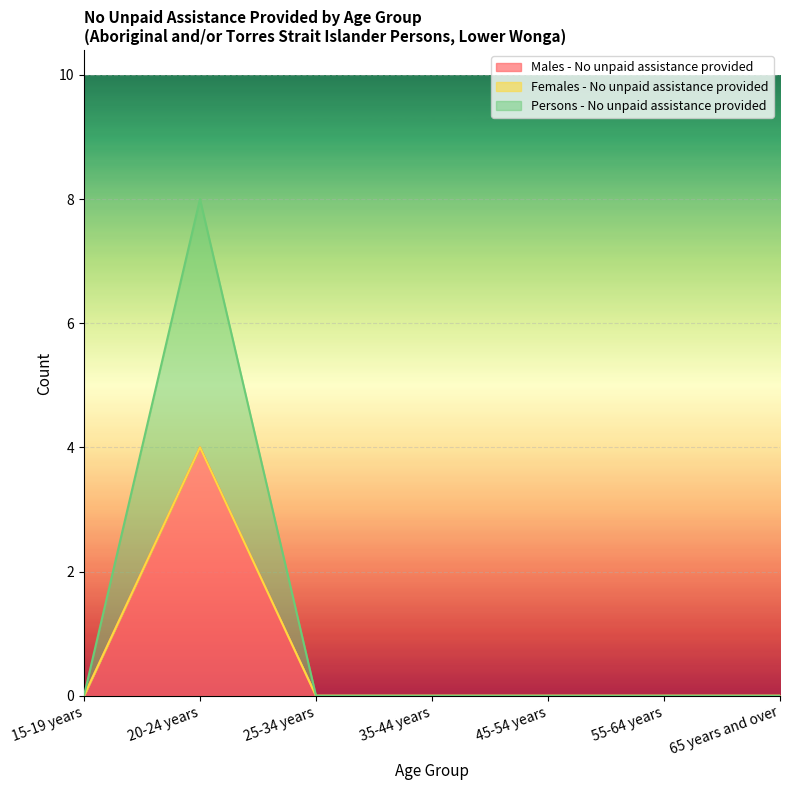

Which label corresponds to the largest value in the chart?

20-24 years